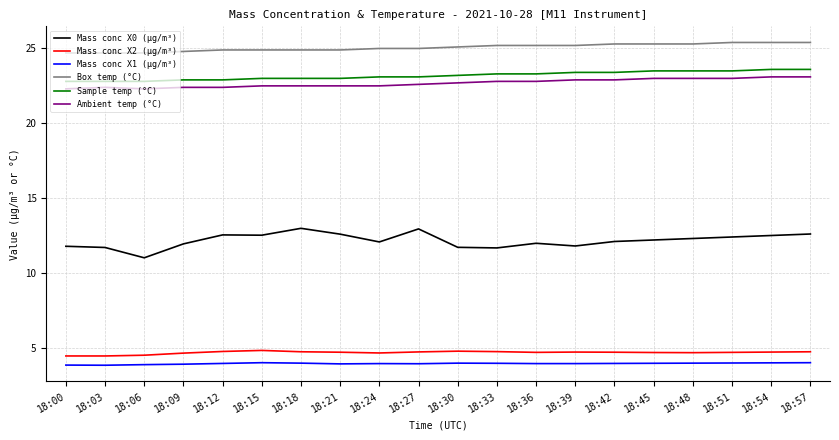

How many Mass conc X2 (μg/m³) values are between 4 and 5?

20